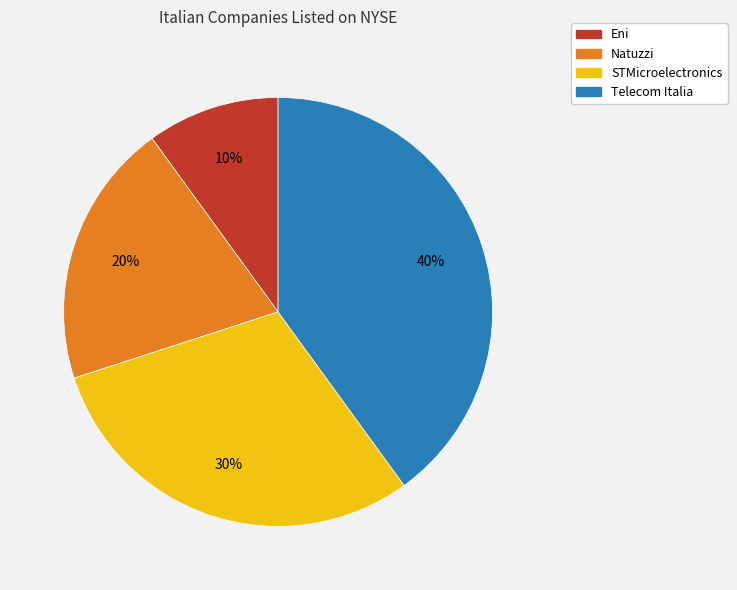

Is there a majority slice in this chart?

No